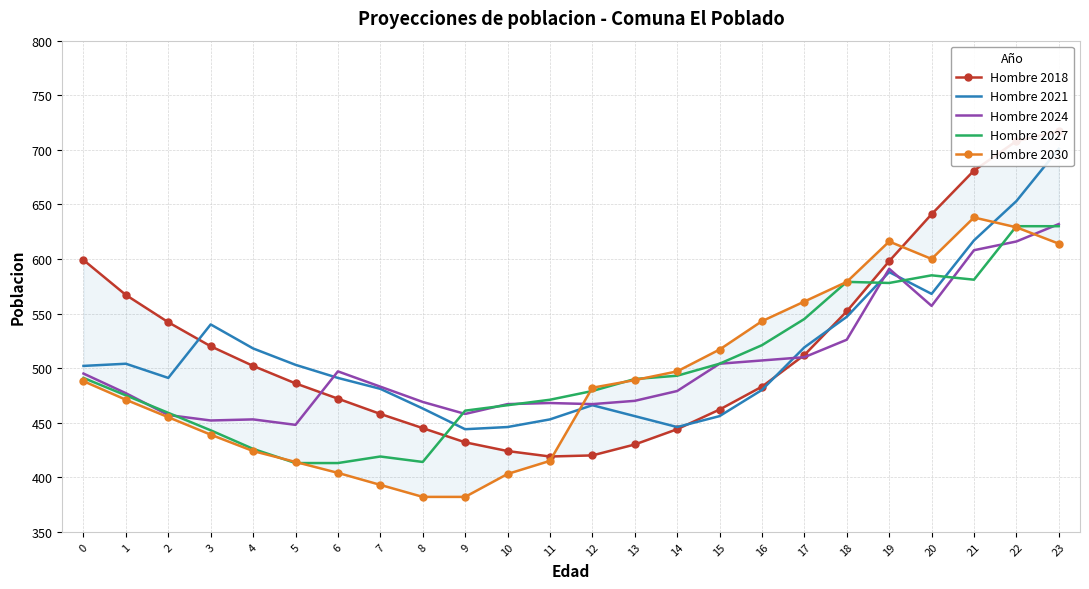

How many values in the Hombre 2027 series are below 490?

12